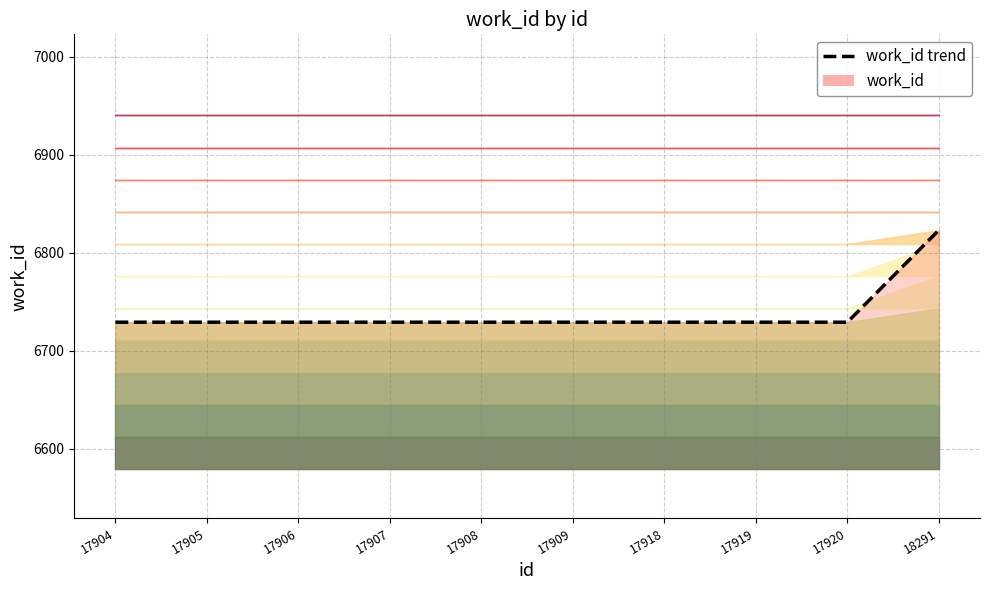

Which has a higher value, 17905 or 17919?

17905